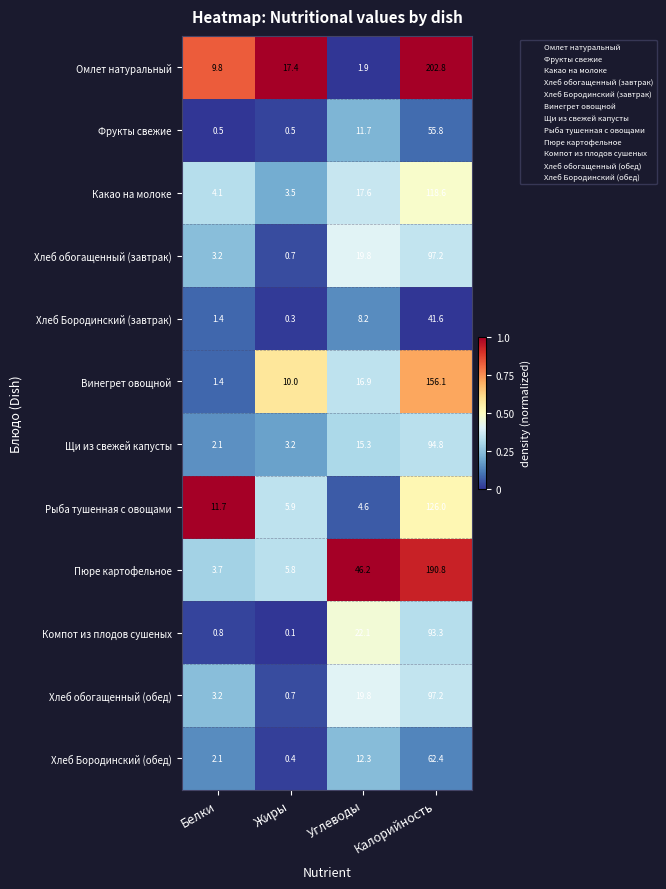

At how many categories does at least one series exceed 0?

4